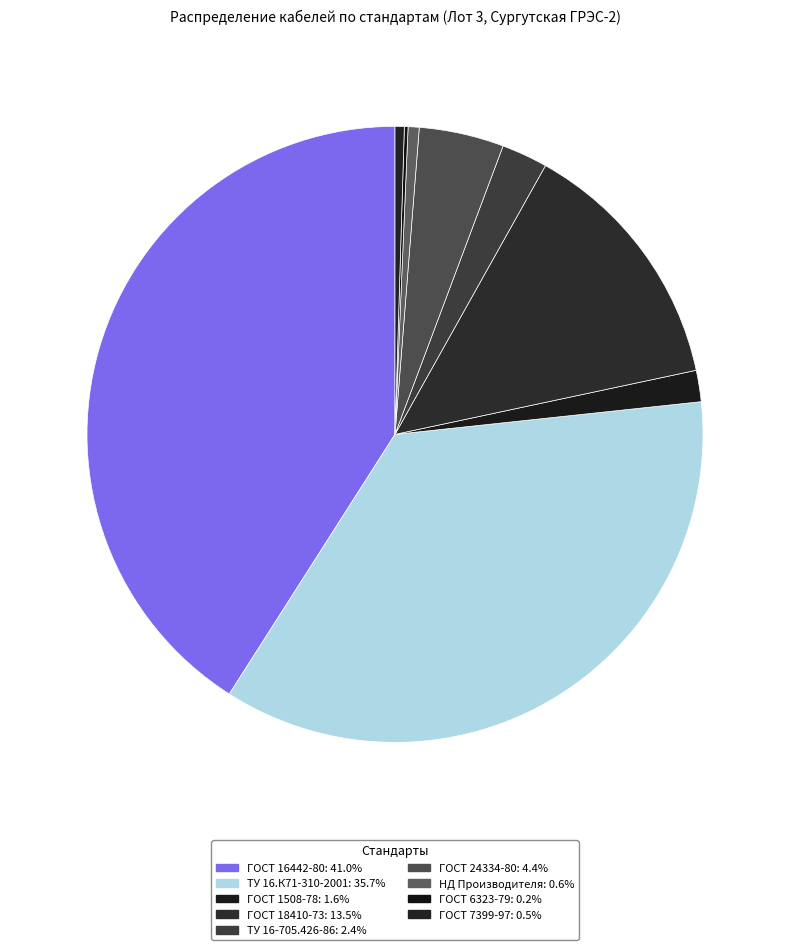

Is there a majority slice in this chart?

No